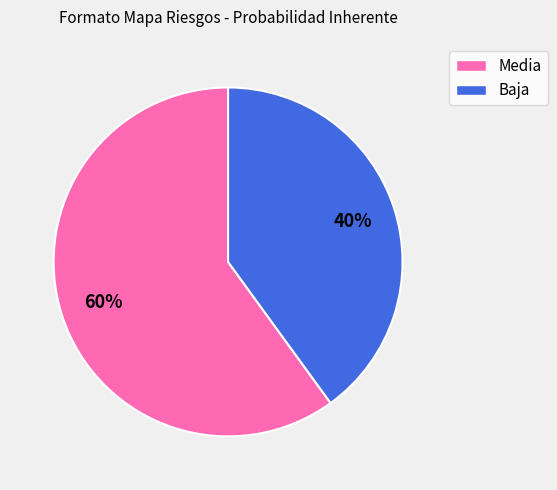

How many slices are in this pie chart?

2